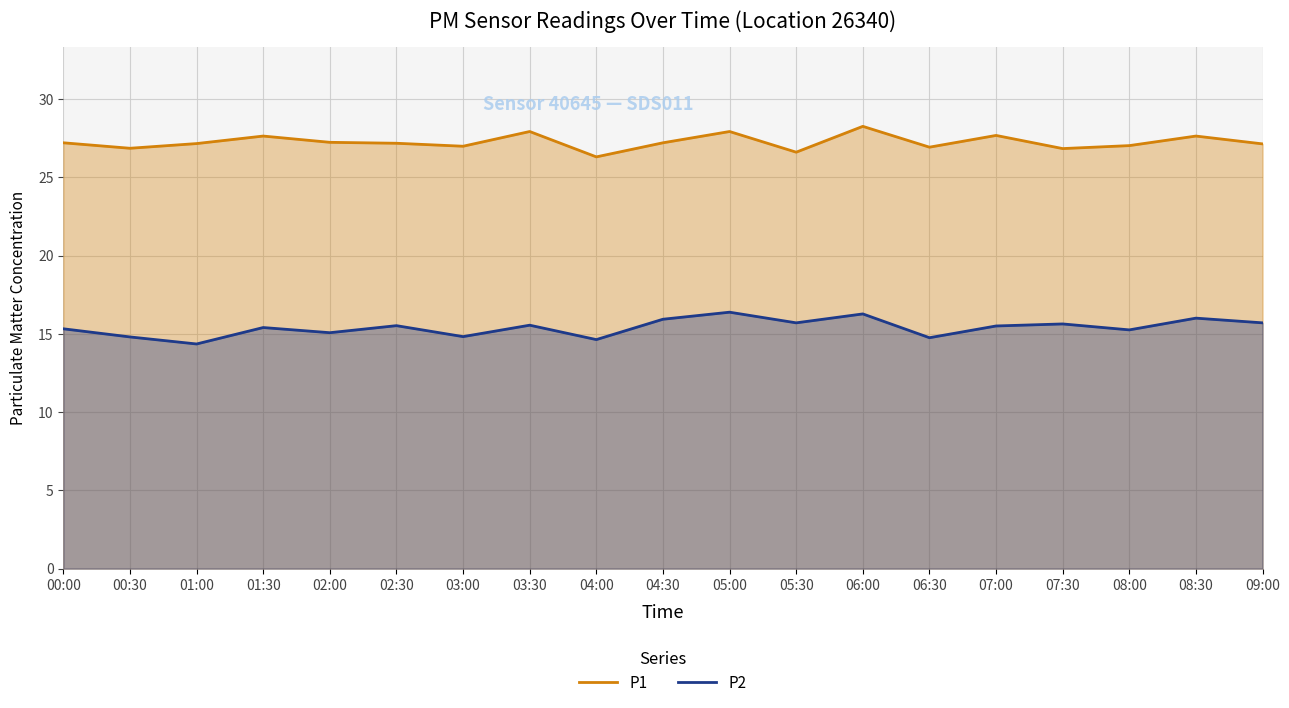

At how many categories does at least one series exceed 17?

19